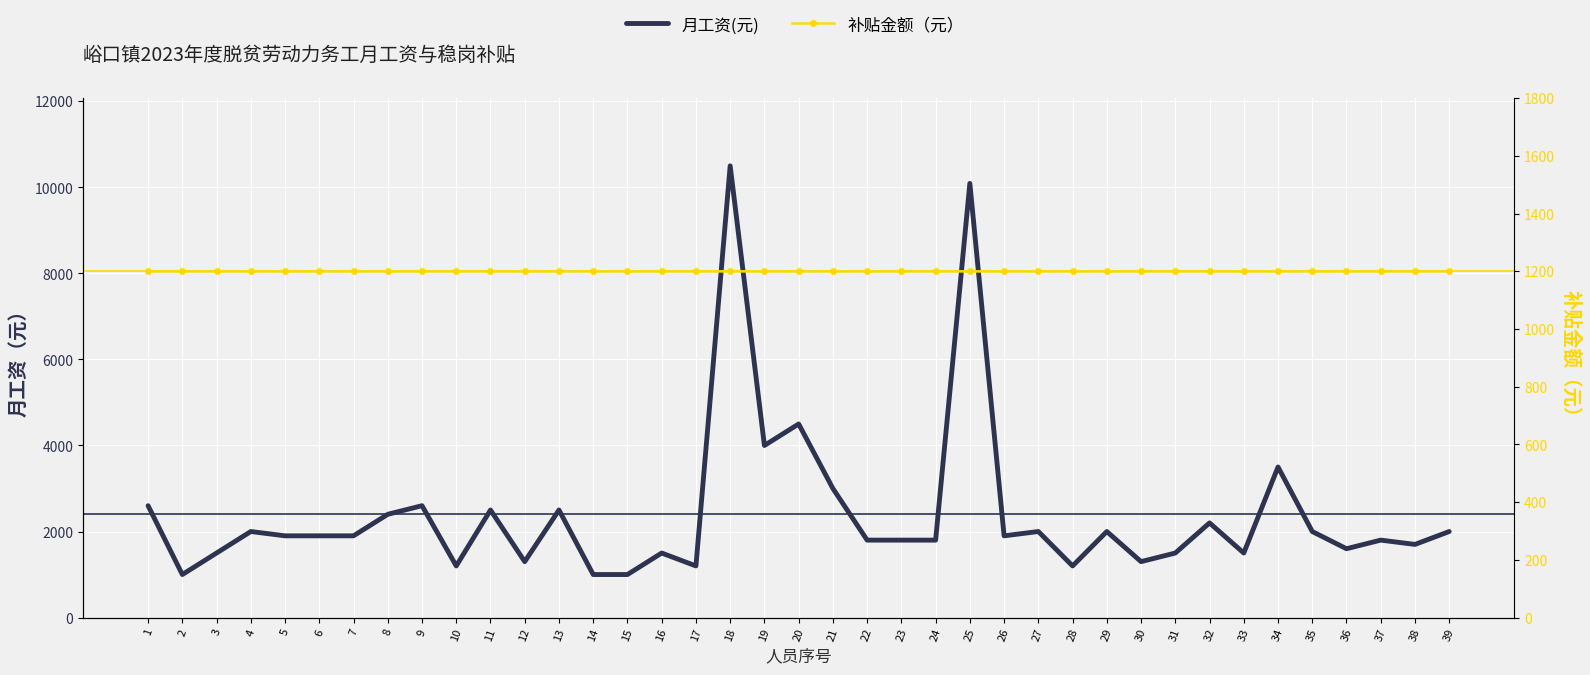

At which label does 补贴金额（元） reach its minimum?

1